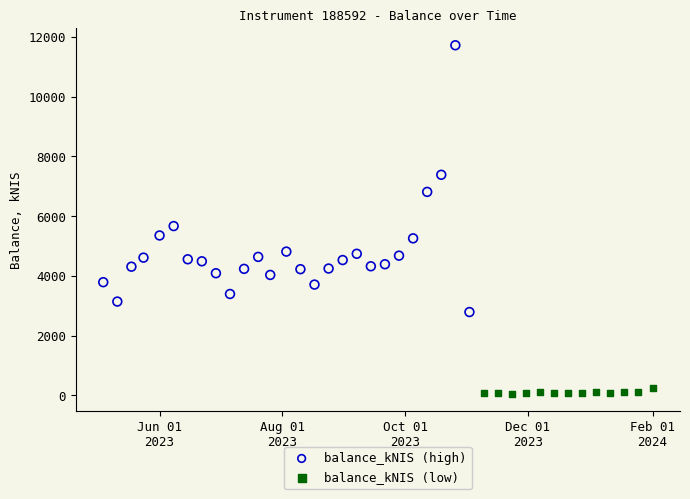

Which series reaches the minimum Y coordinate?

balance_kNIS (low)